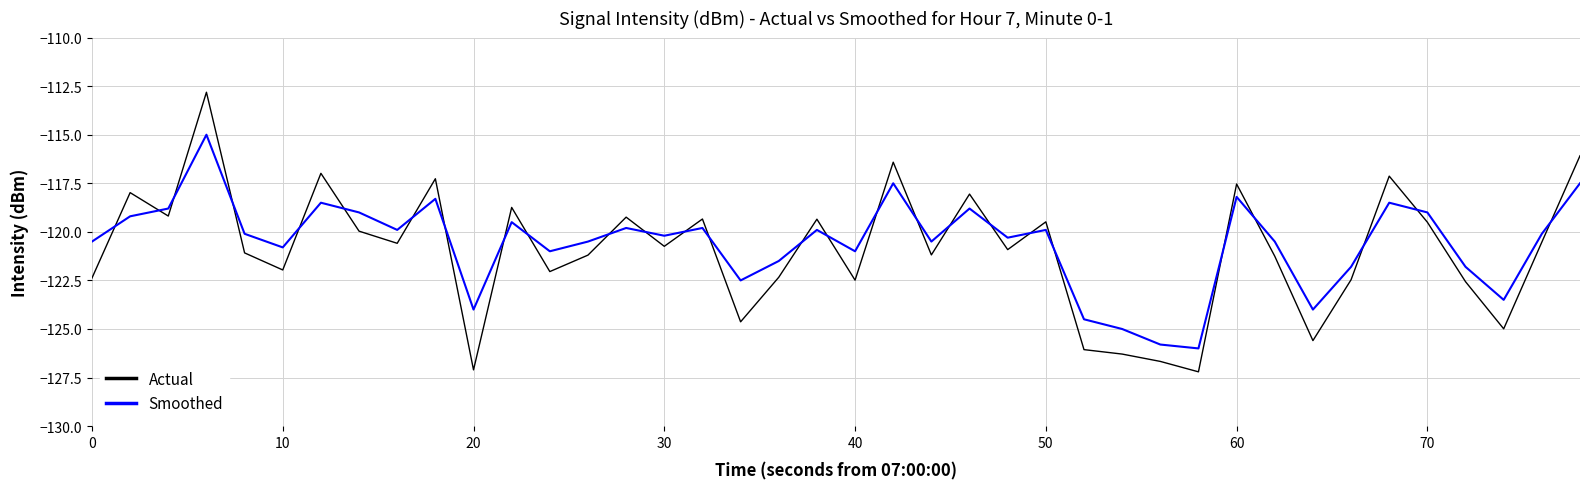

Which series has the largest range (max minus min)?

Actual